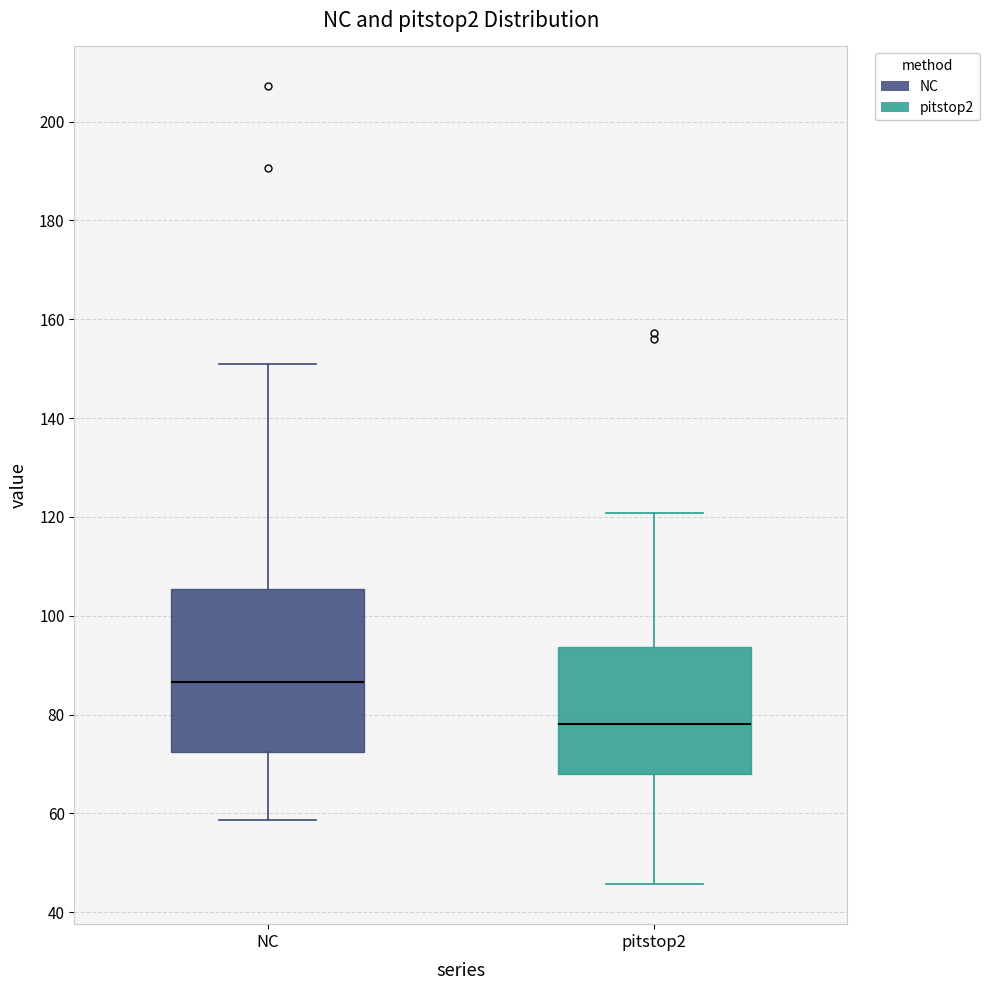

Reading left to right, transcribe this box plot: for each box, give where its median line is, the range the box spans, and where its two whiskers end, as read against the y-axis. The values are not printed on the chart, so give them approximately, as read against the axis.

NC: median 86, box 72 to 106, whiskers 58 to 150
pitstop2: median 78, box 68 to 94, whiskers 46 to 120